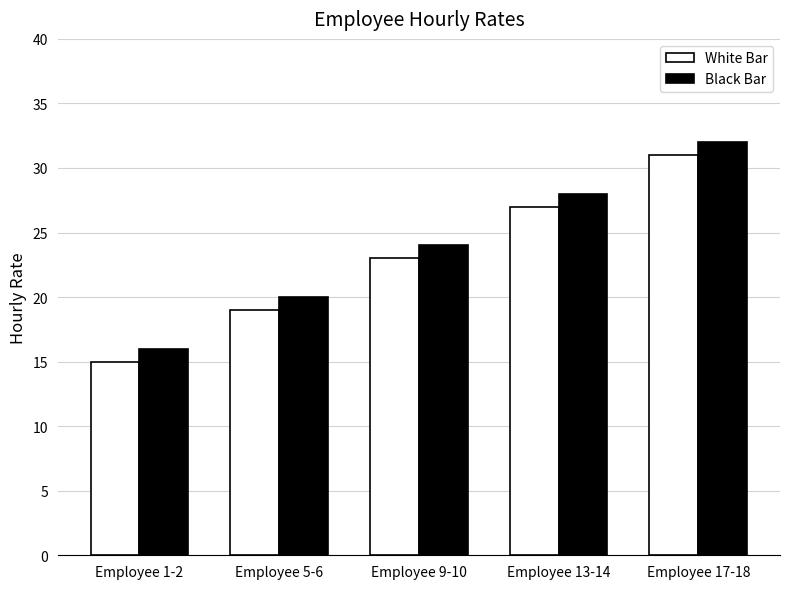

Does the chart contain stacked bars?

No